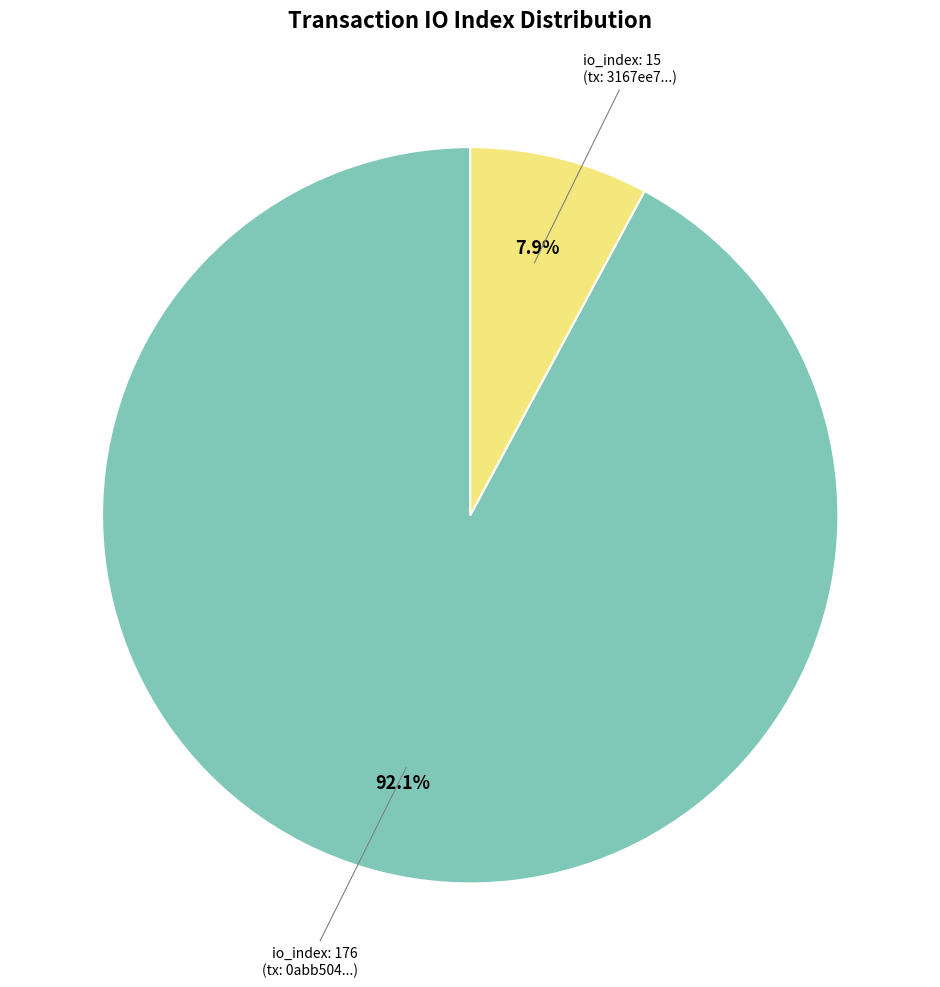

Is there any slice that represents more than half of the pie?

Yes